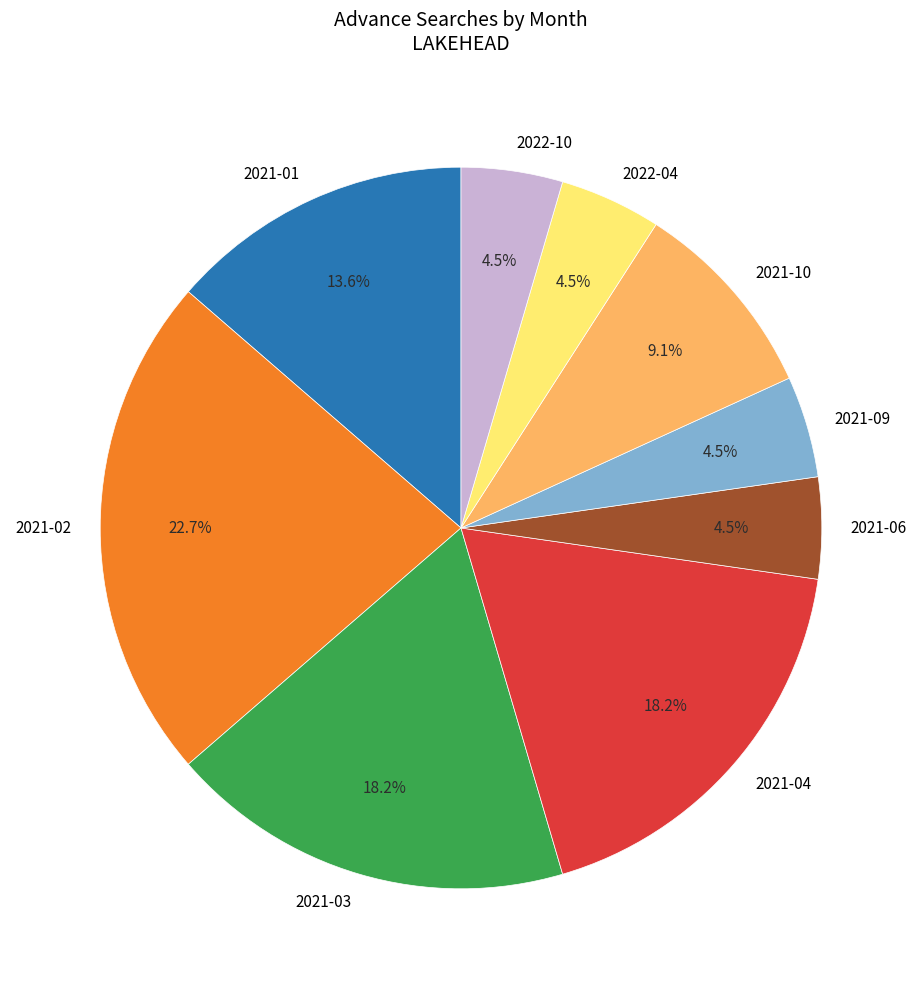

Which category has the biggest portion of the pie?

2021-02